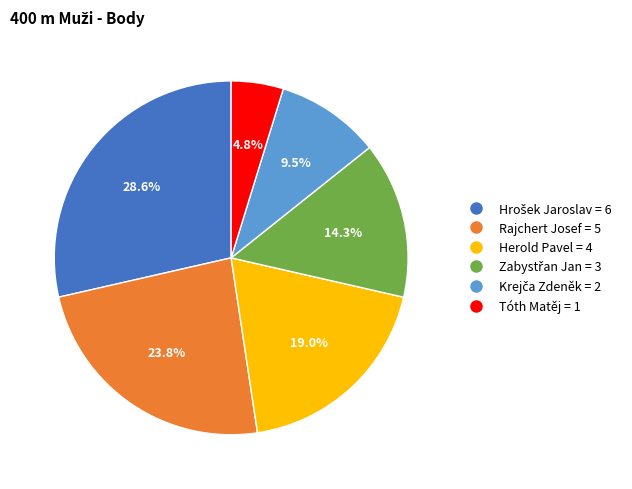

To the nearest percent, what is the average slice percentage?

17%